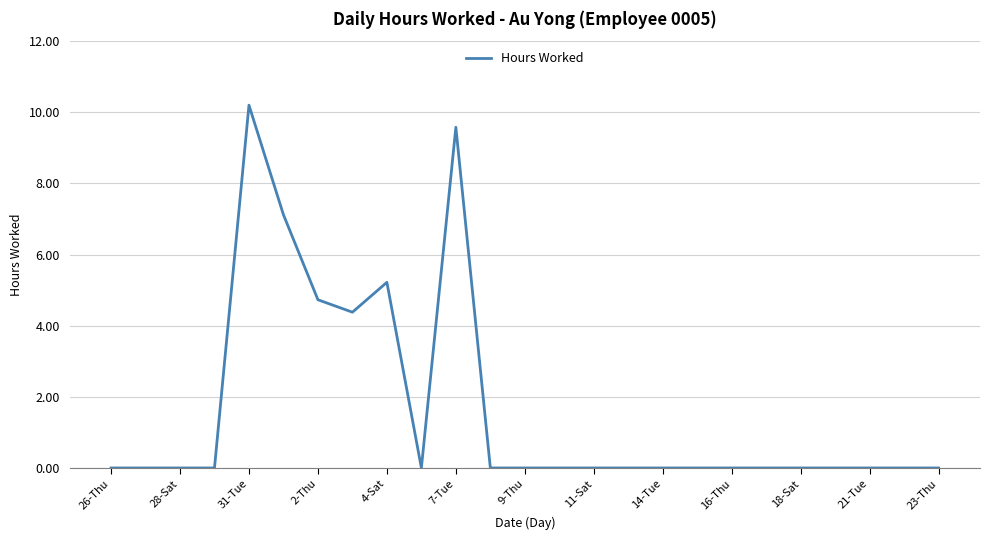

Count the number of categories in the chart.

25